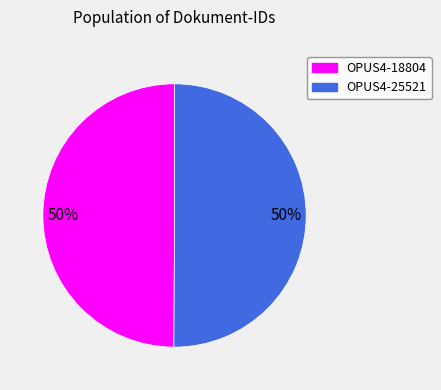

To the nearest percent, what is the combined percentage of OPUS4-18804 and OPUS4-25521?

100%